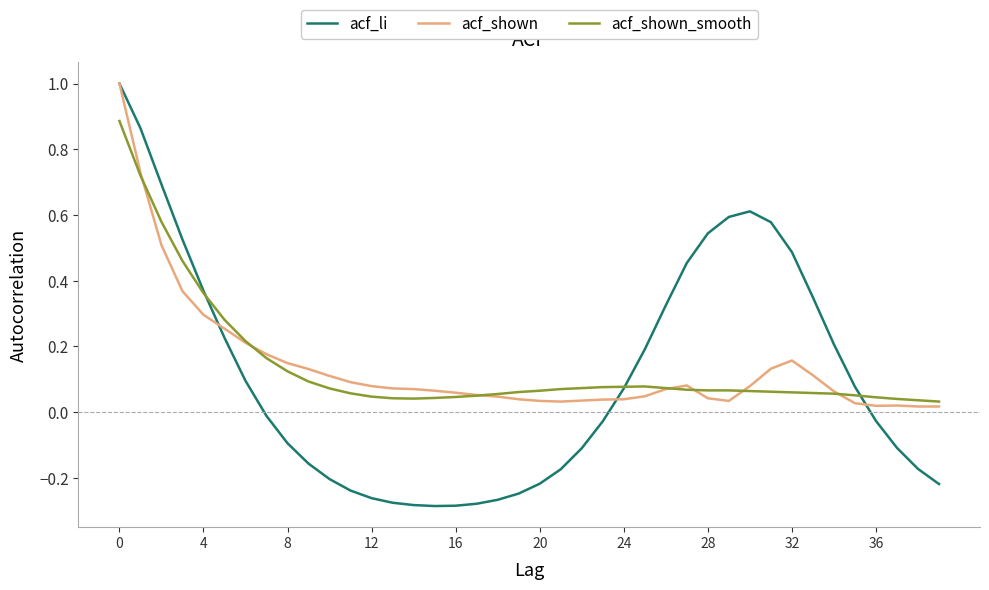

What is the greatest value displayed?

1.0